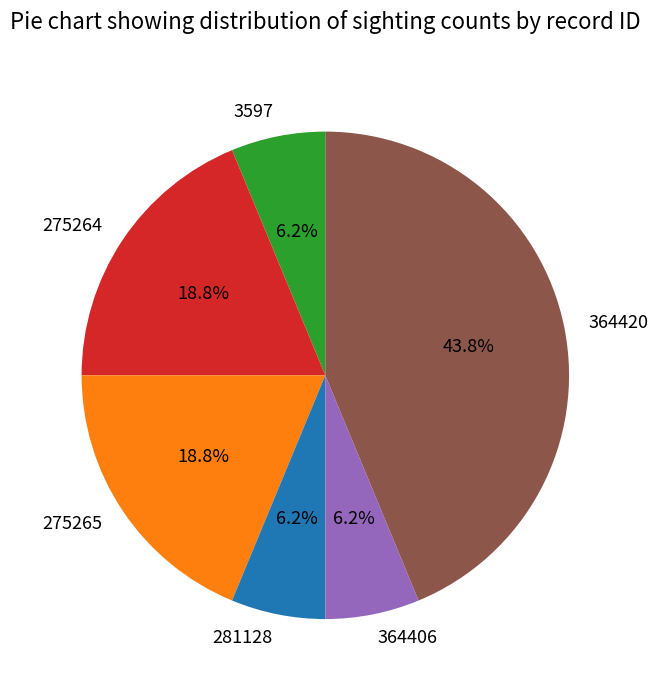

How many slices are in this pie chart?

6